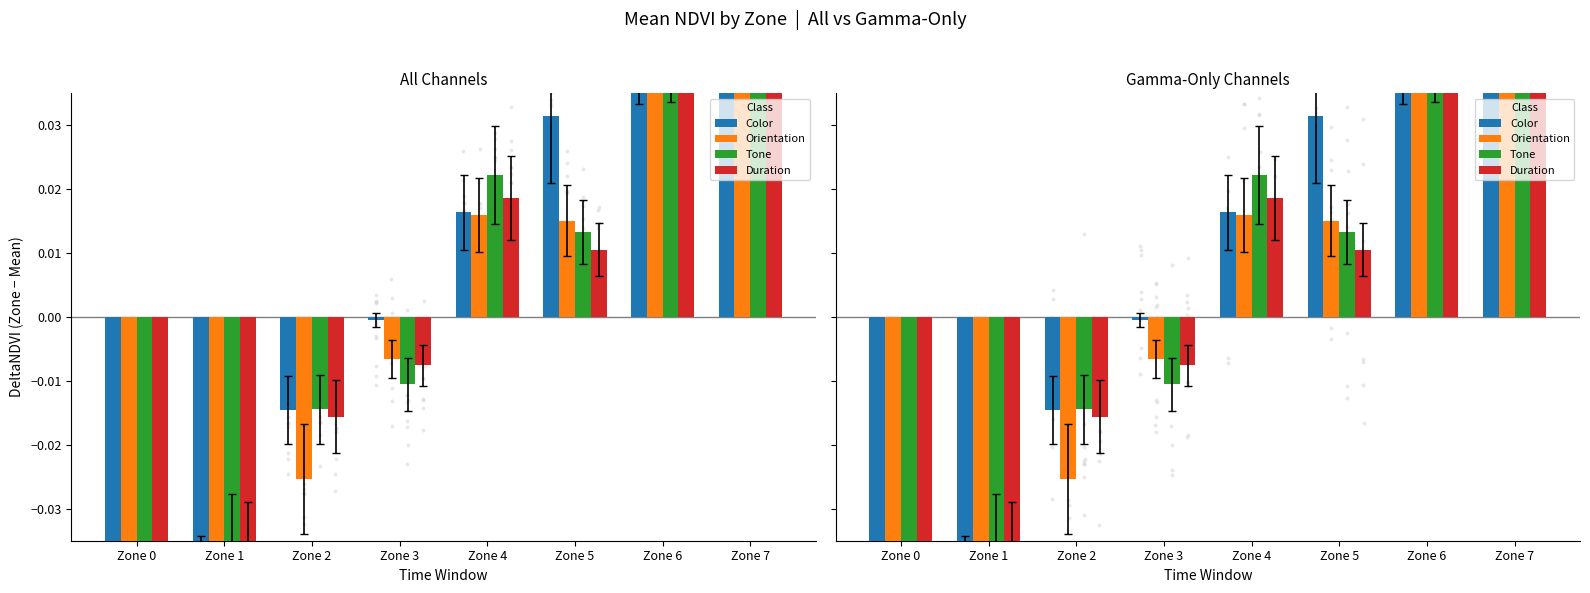

Is the value of Orientation at Zone 7 greater than the value of Tone at Zone 7?

Yes